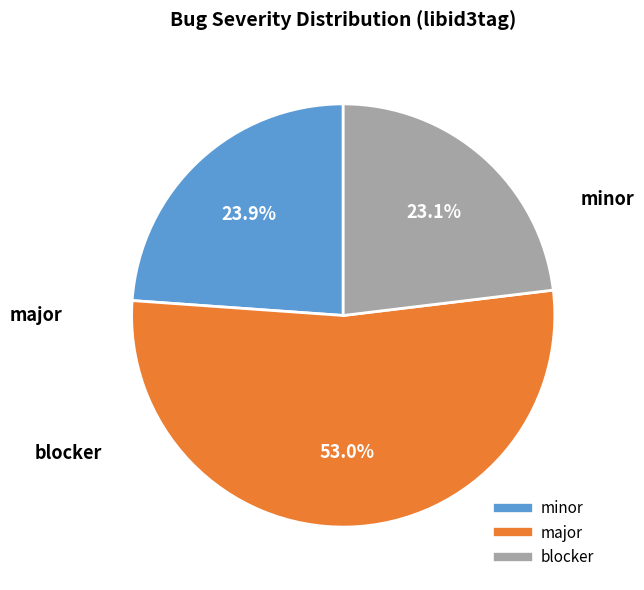

Is major the majority of the pie?

Yes